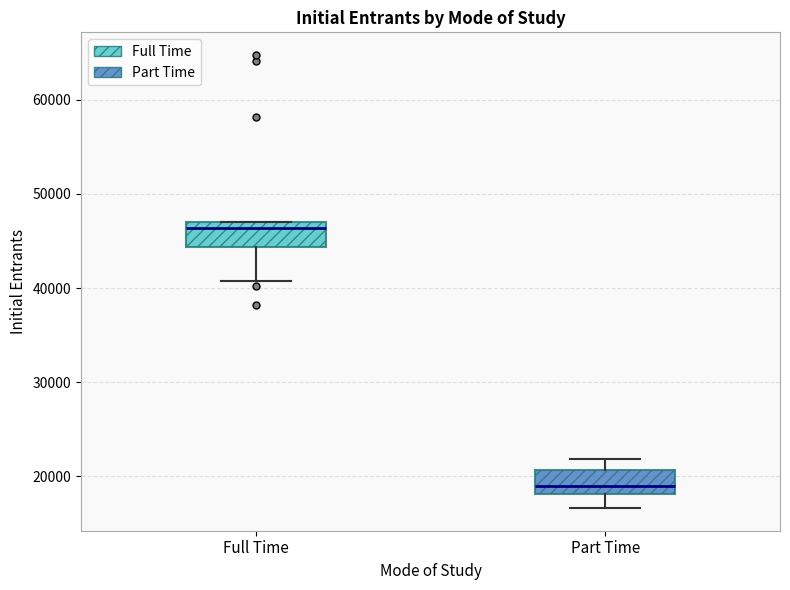

Reading left to right, transcribe this box plot: for each box, give where its median line is, the range the box spans, and where its two whiskers end, as read against the y-axis. The values are not printed on the chart, so give them approximately, as read against the axis.

Full Time: median 46000, box 44000 to 47000, whiskers 41000 to 47000
Part Time: median 19000, box 18000 to 21000, whiskers 17000 to 22000